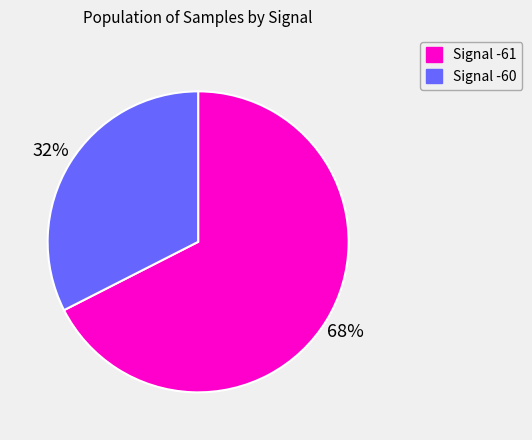

Do Signal -60 and Signal -61 together represent more than half of the pie?

Yes